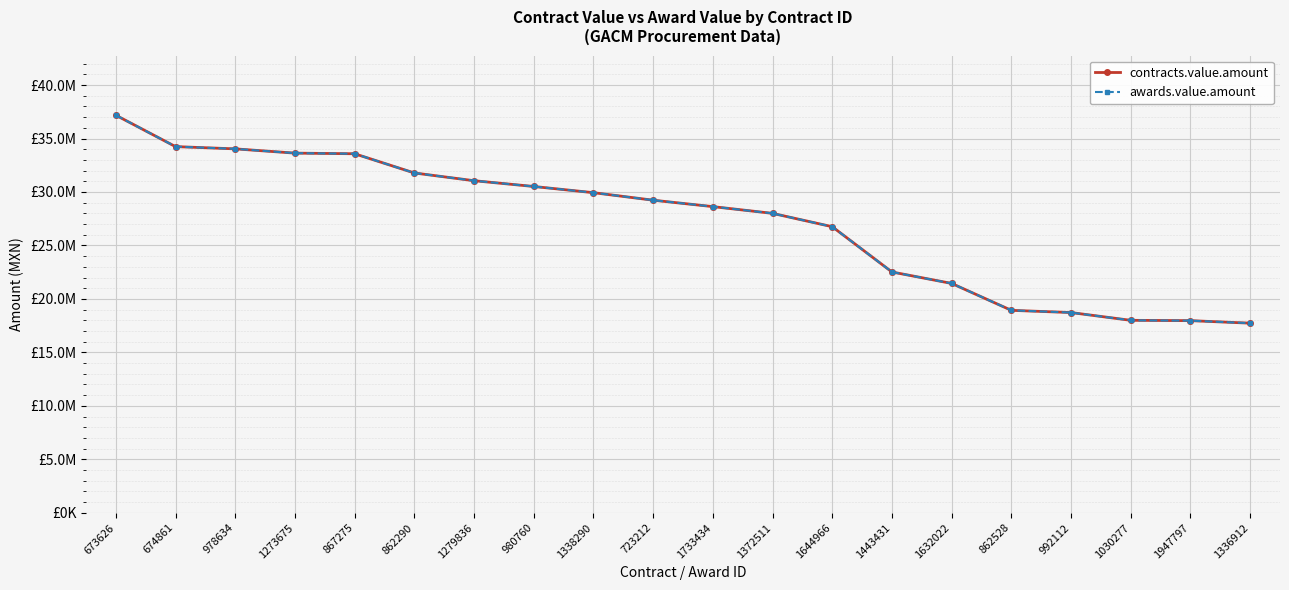

Is this an area chart (filled region under the line)?

No